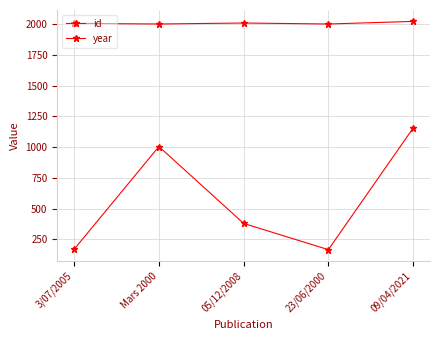

At which category does id reach its first local peak?

Mars 2000